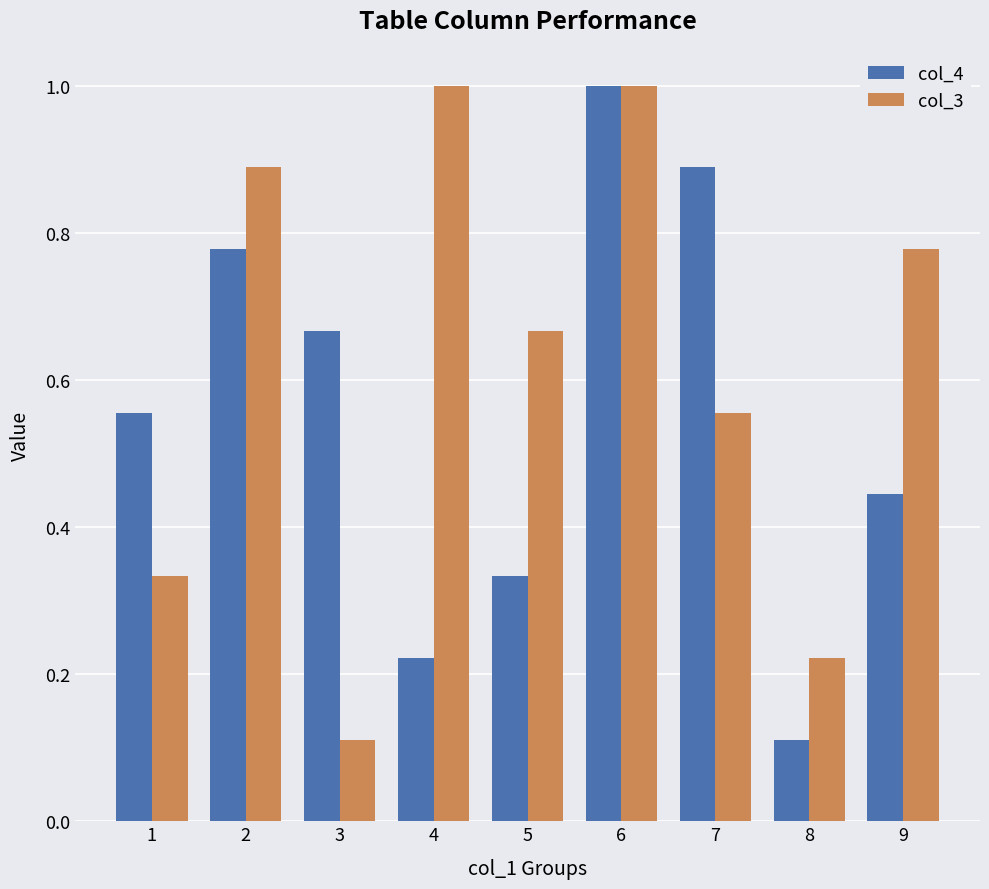

Does the chart contain stacked bars?

No